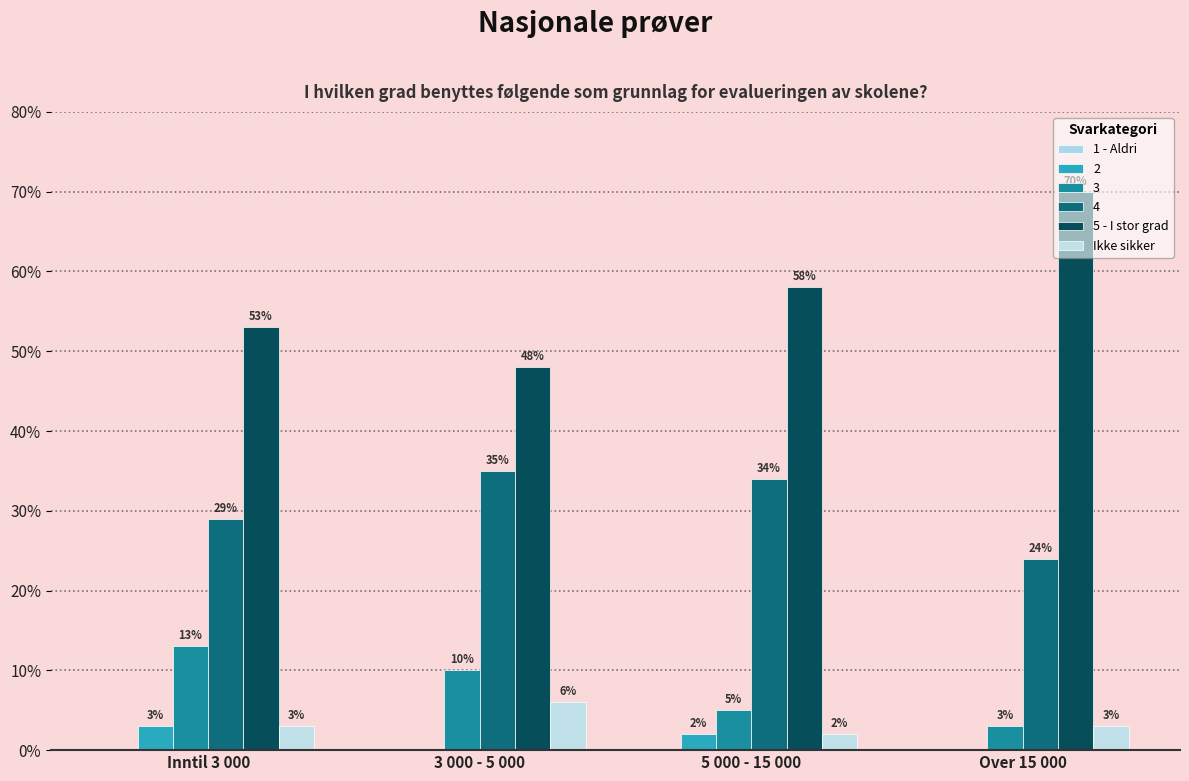

At which category is the sum across all series the highest?

Over 15 000